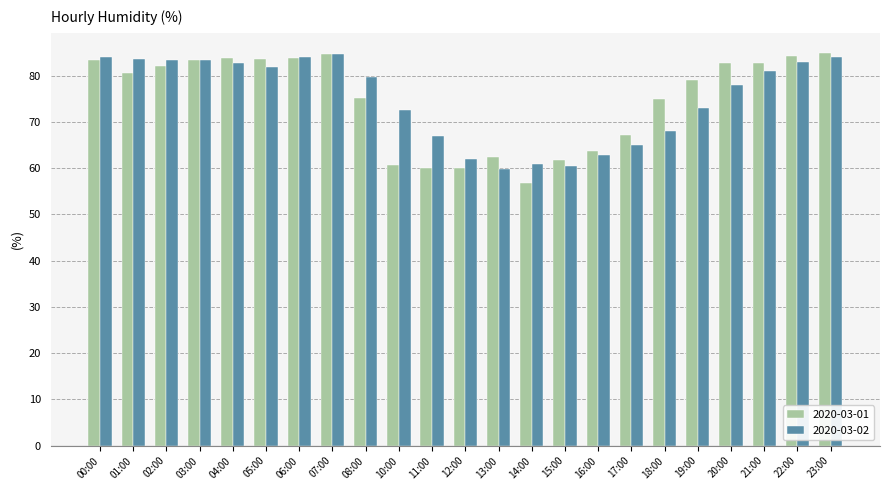

What is the maximum value shown in the chart?

85.0